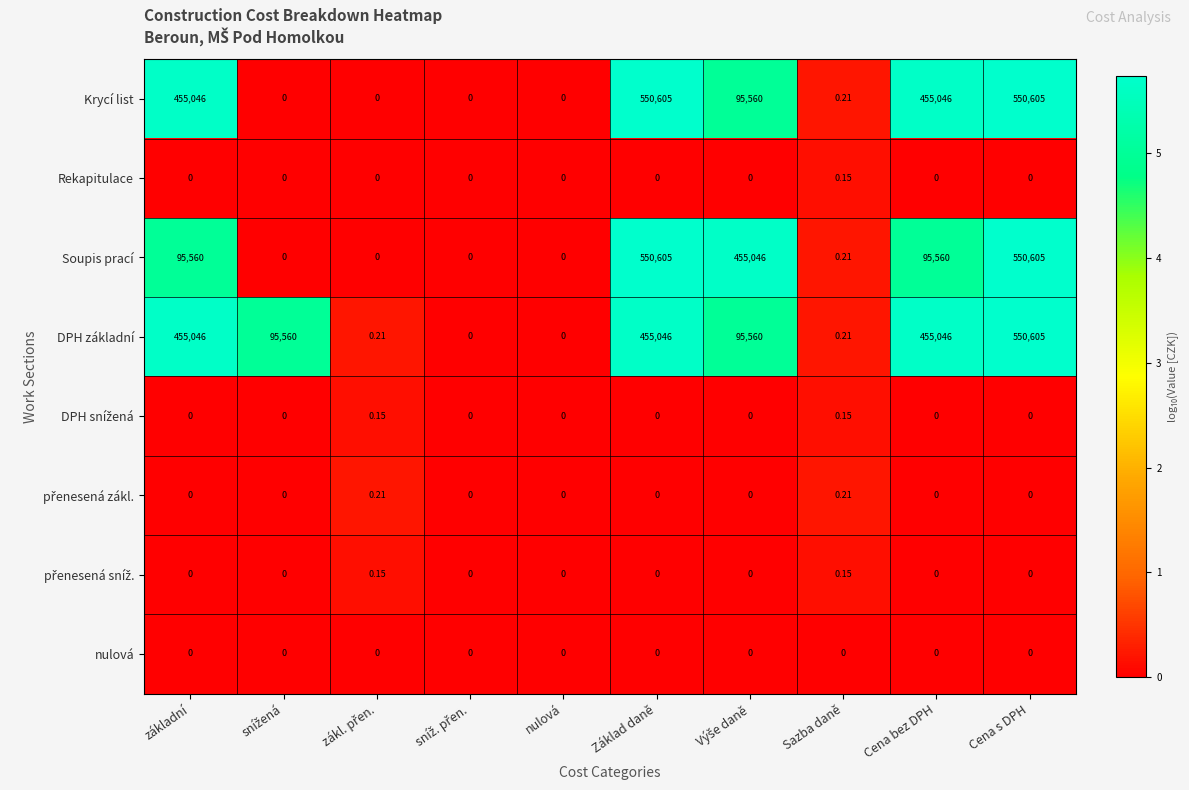

At which category is the sum across all series the highest?

Cena s DPH